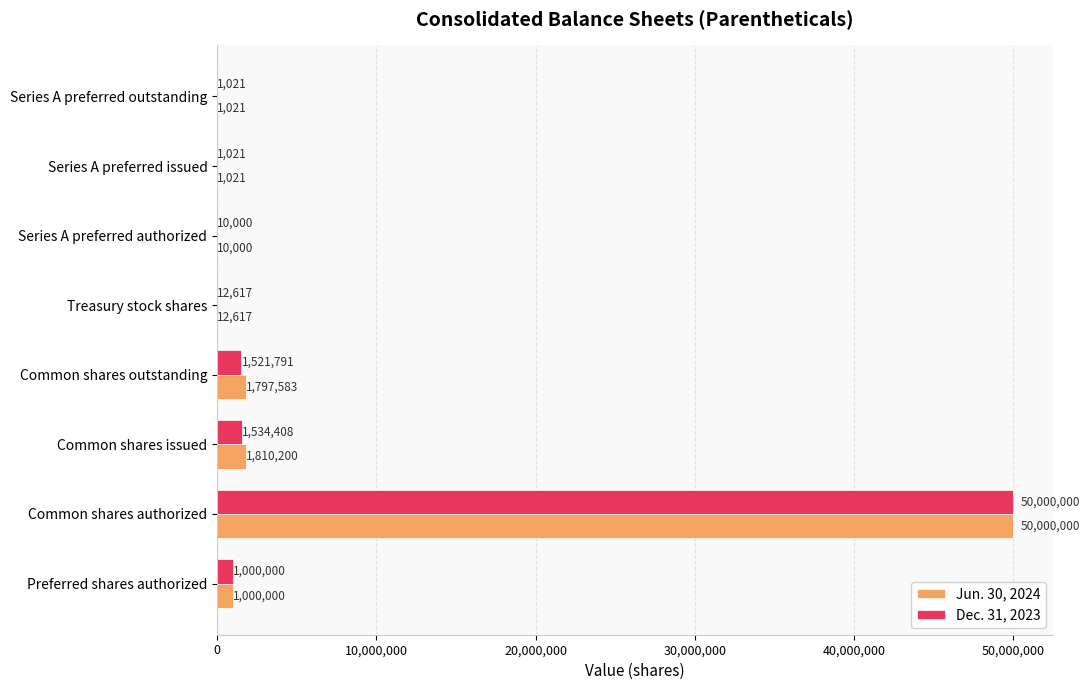

How many distinct data groups are displayed?

2